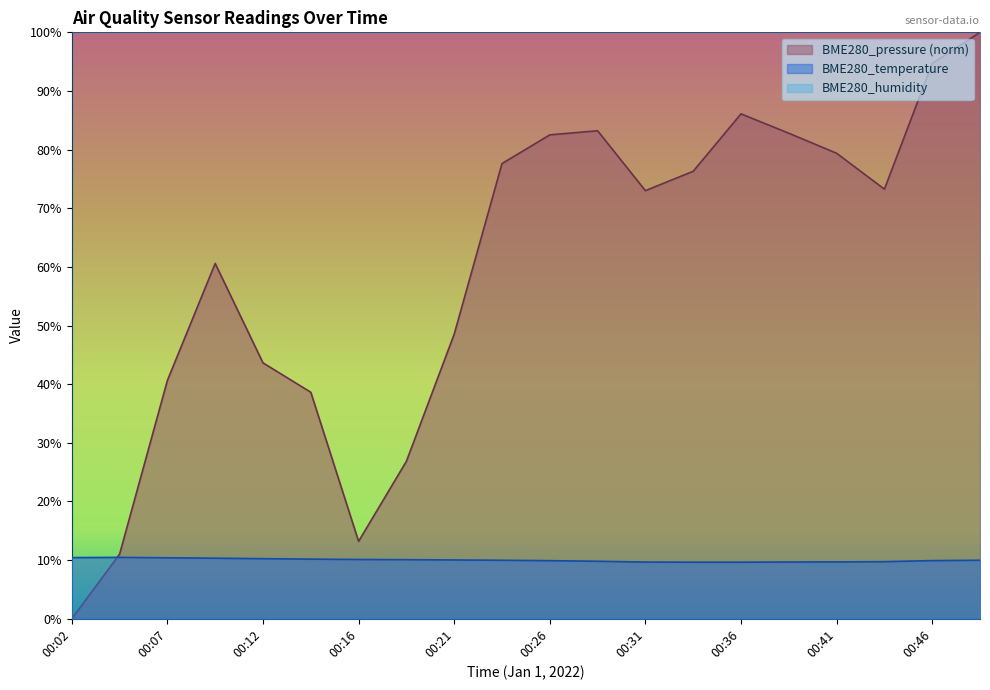

Which series ends up on top after the final intersection of BME280_temperature and BME280_pressure?

BME280_pressure